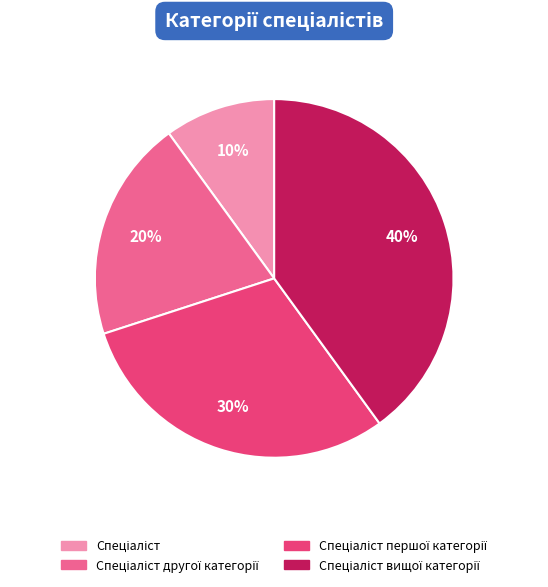

To the nearest percent, what is the average slice percentage?

25%